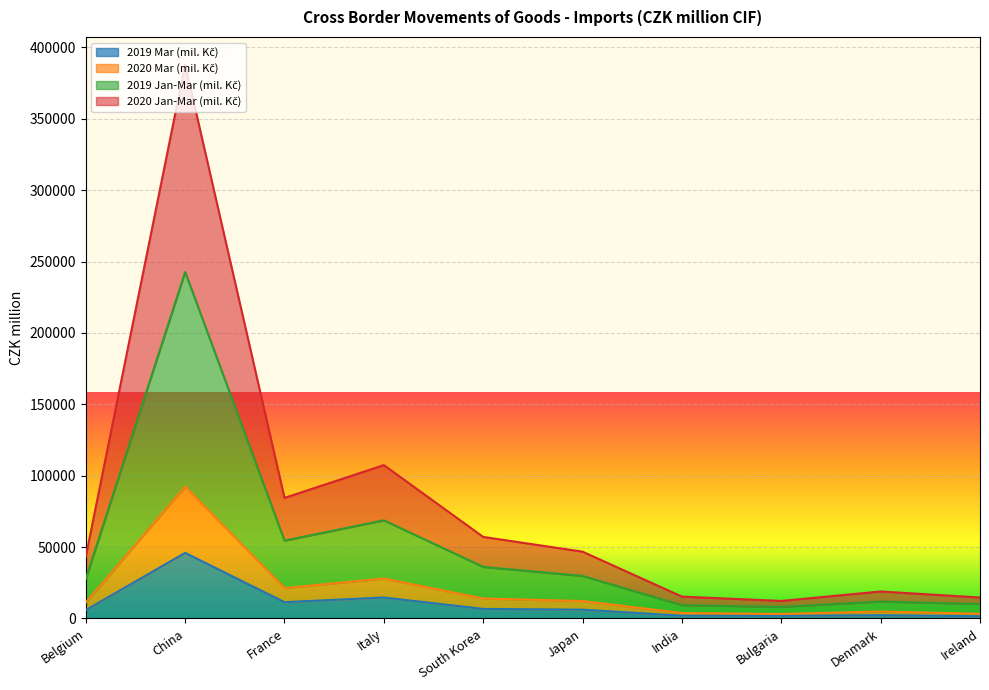

What is the total value across all series at France?

84467